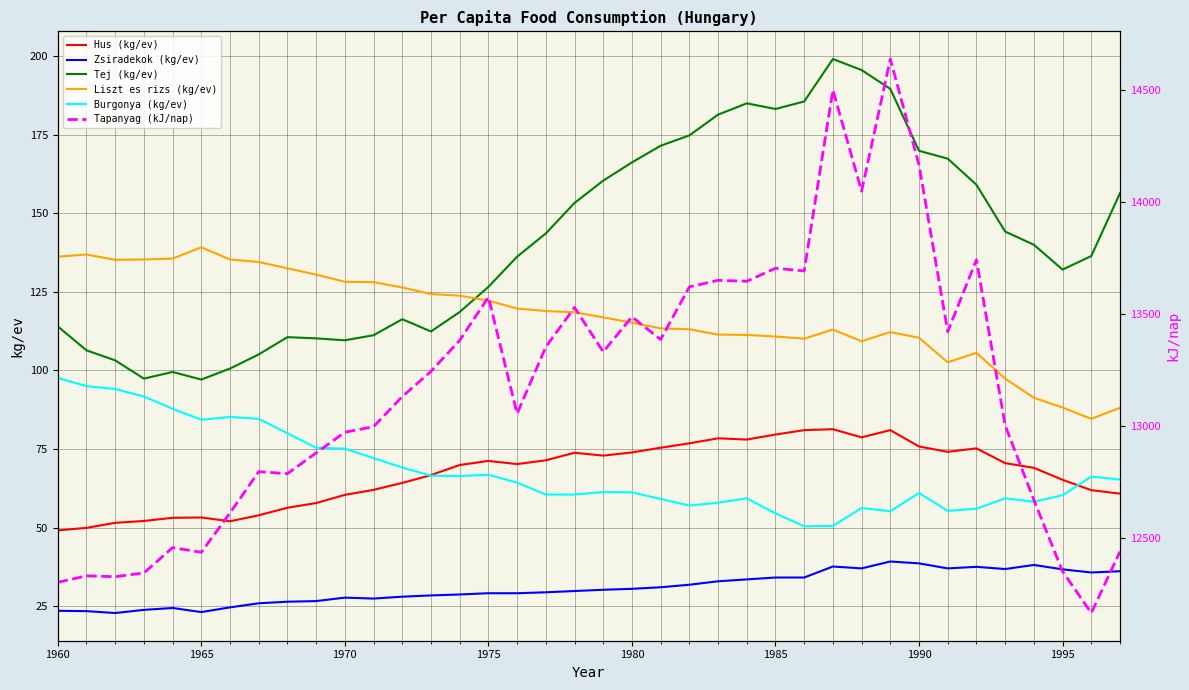

Read the Zsiradekok (kg/ev) value at 1980.

30.5